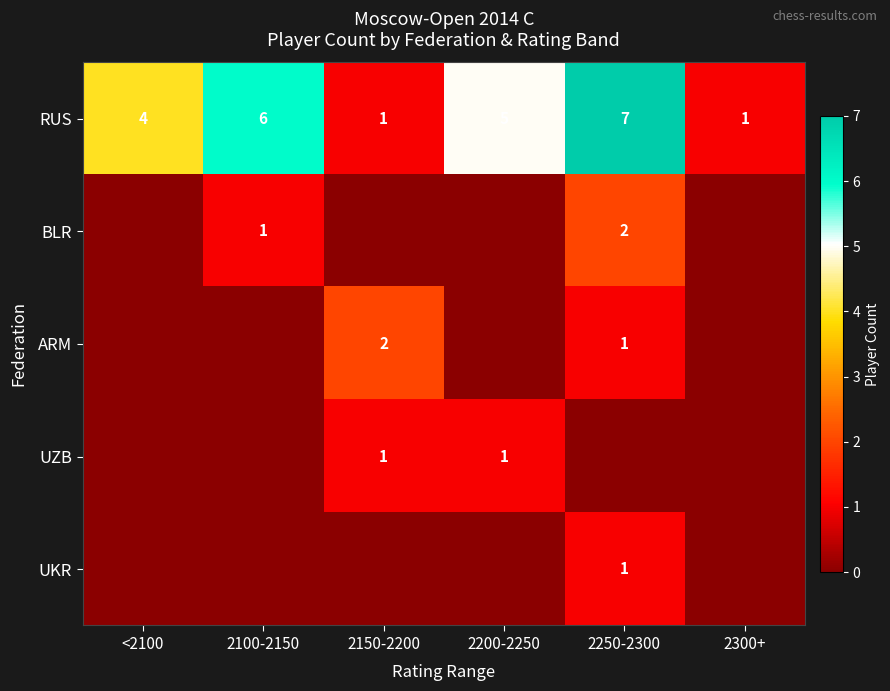

What is the sum of all RUS values?

24